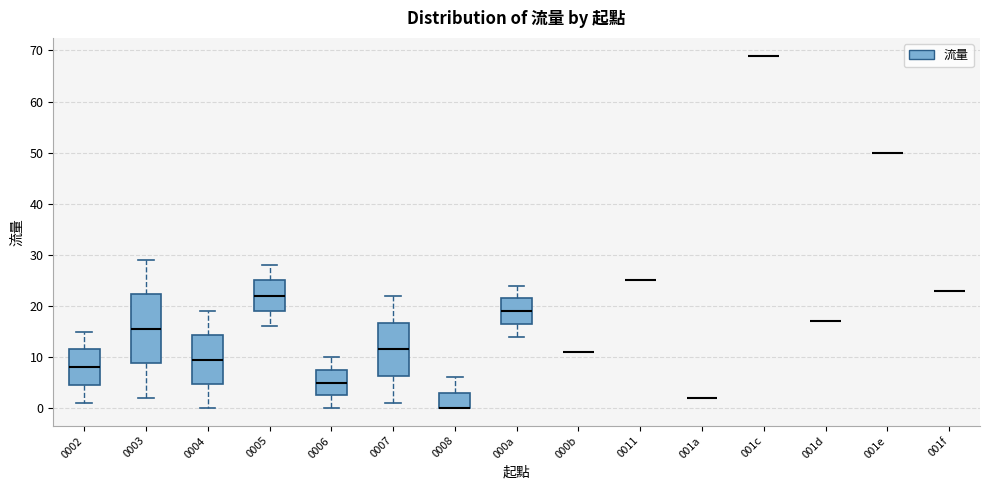

Comparing the boxes themselves (not the whiskers), which one is the tallest?

0003